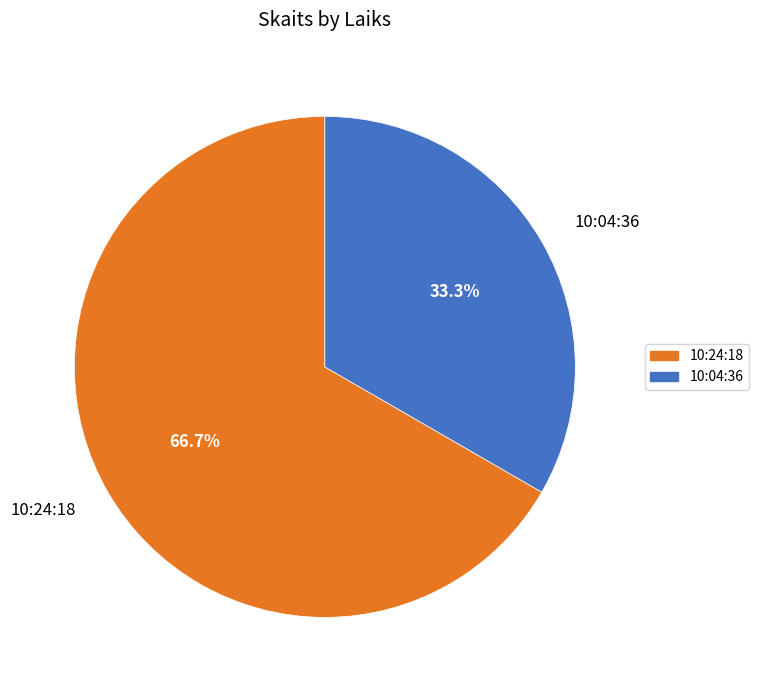

Which has a higher value, 10:24:18 or 10:04:36?

10:24:18